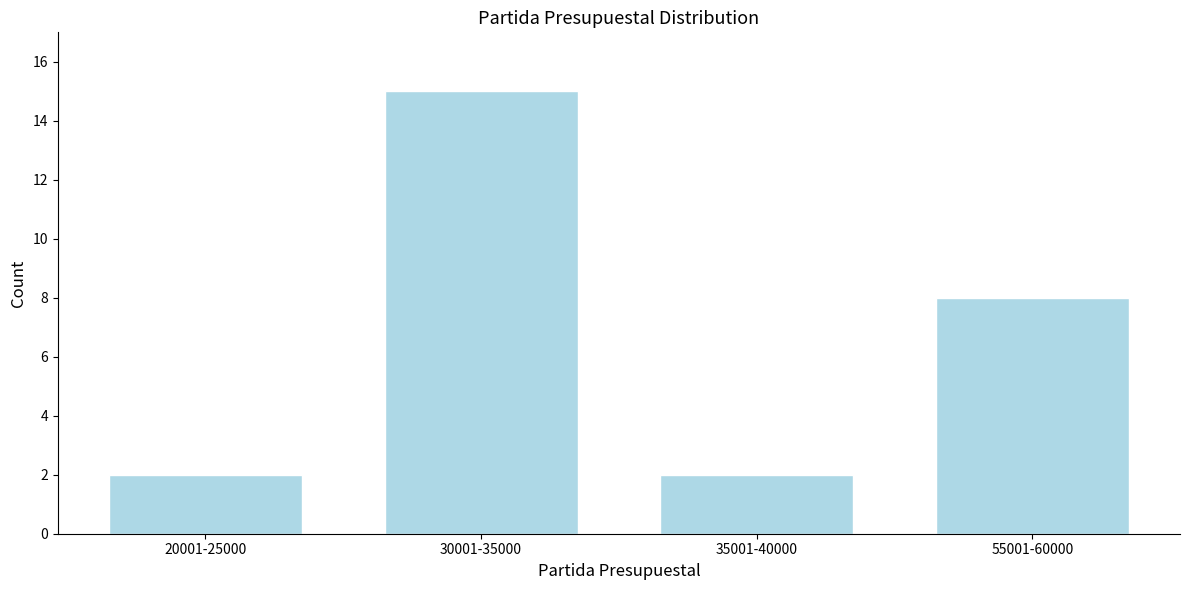

Reading right to left, what are all the values shown in this chart?

55001-60000=8	35001-40000=2	30001-35000=15	20001-25000=2